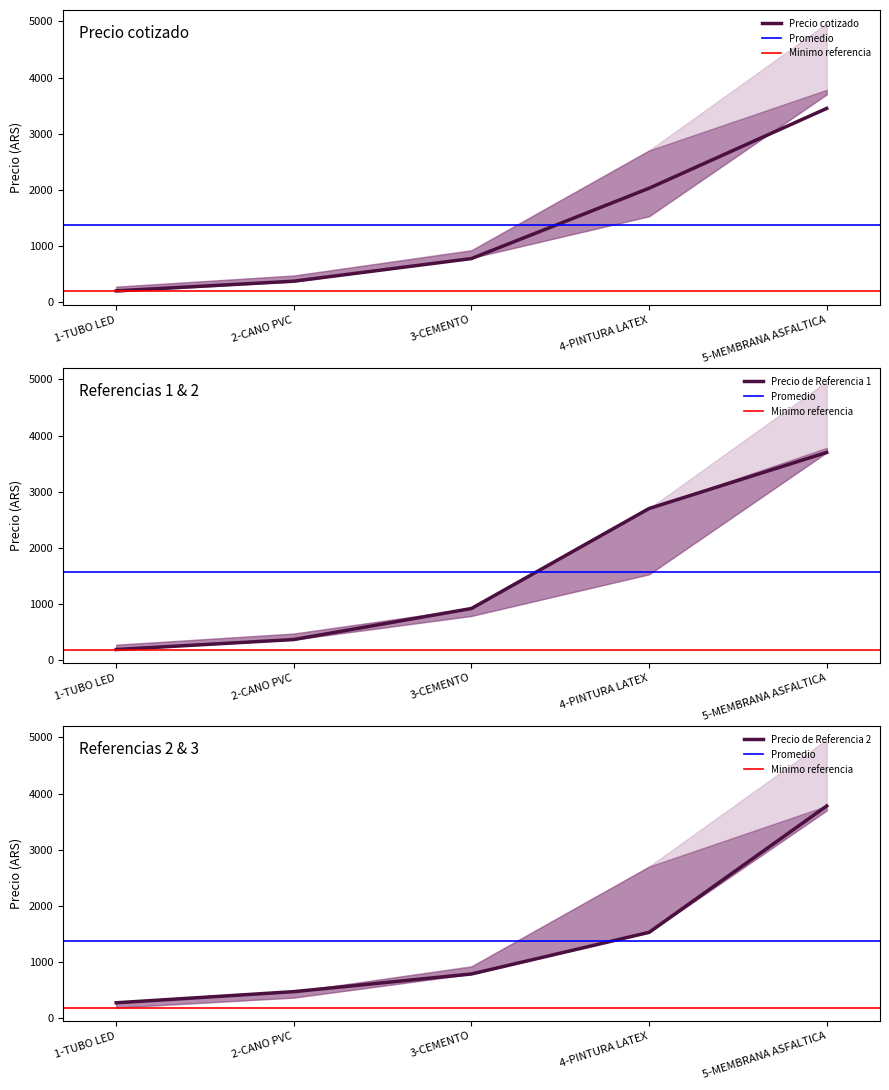

What is the difference between the highest and lowest values at 4-PINTURA LATEX?

1172.0